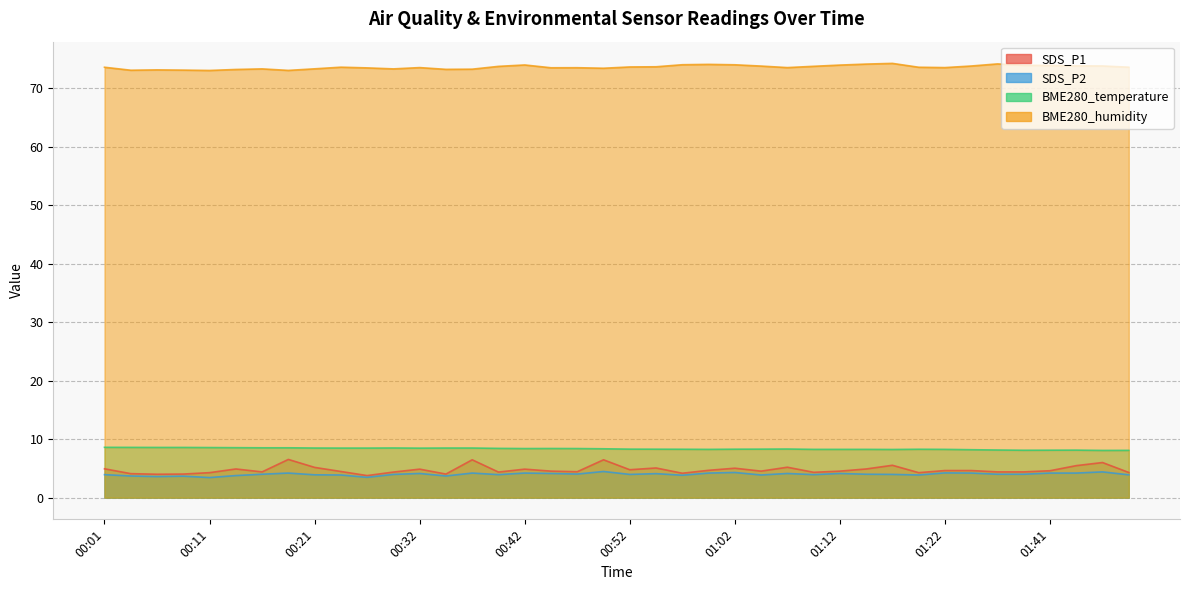

The value of SDS_P2 at 01:20 is 2.4. True or false?

False